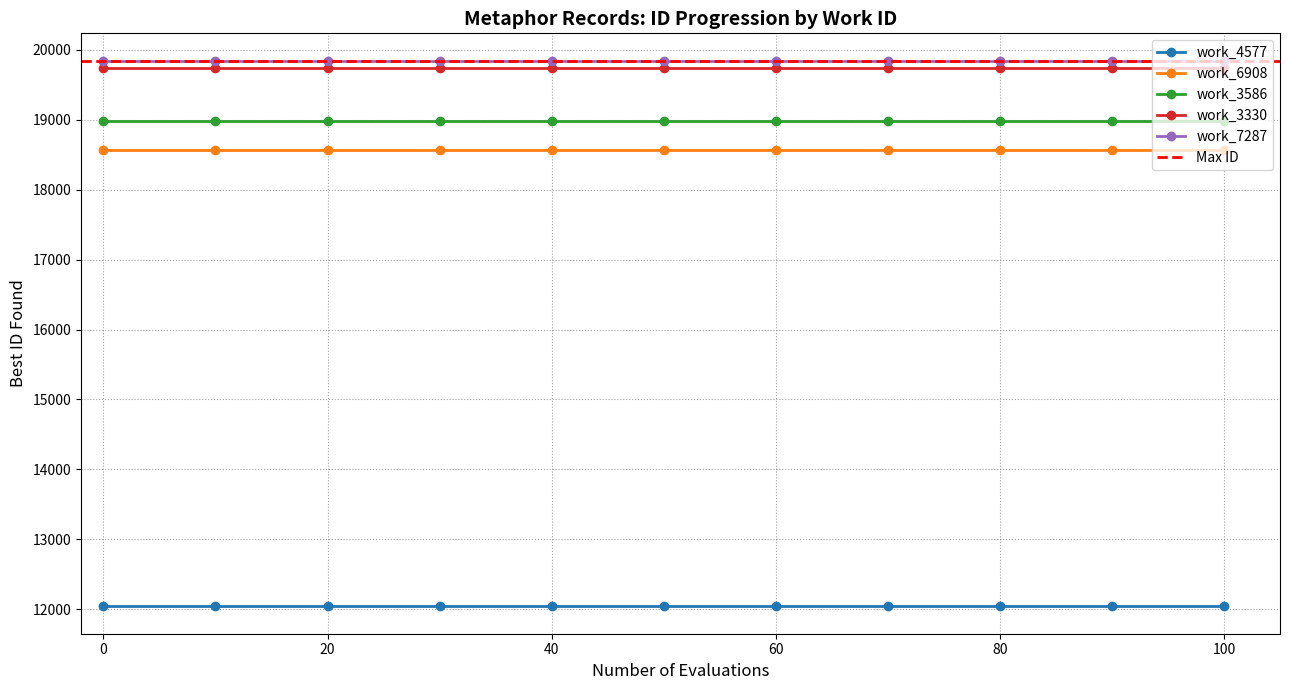

What is the value of the work_4577 point at the 6th from the left?

12040